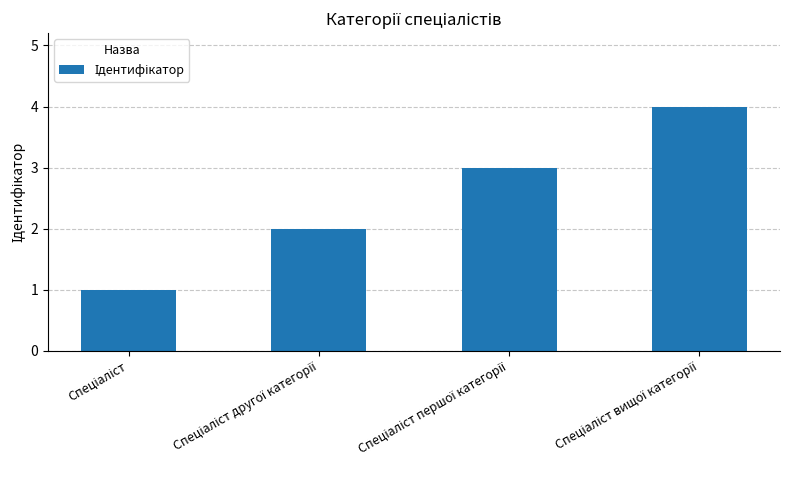

What is the difference between the maximum and minimum values?

3